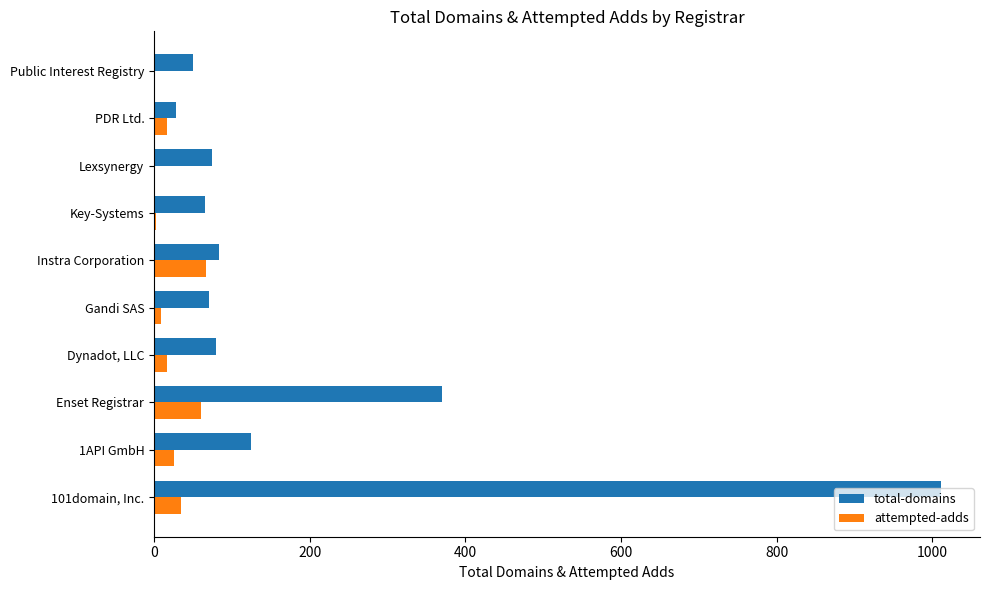

Which series changed the most between Enset Registrar and Gandi SAS?

total-domains